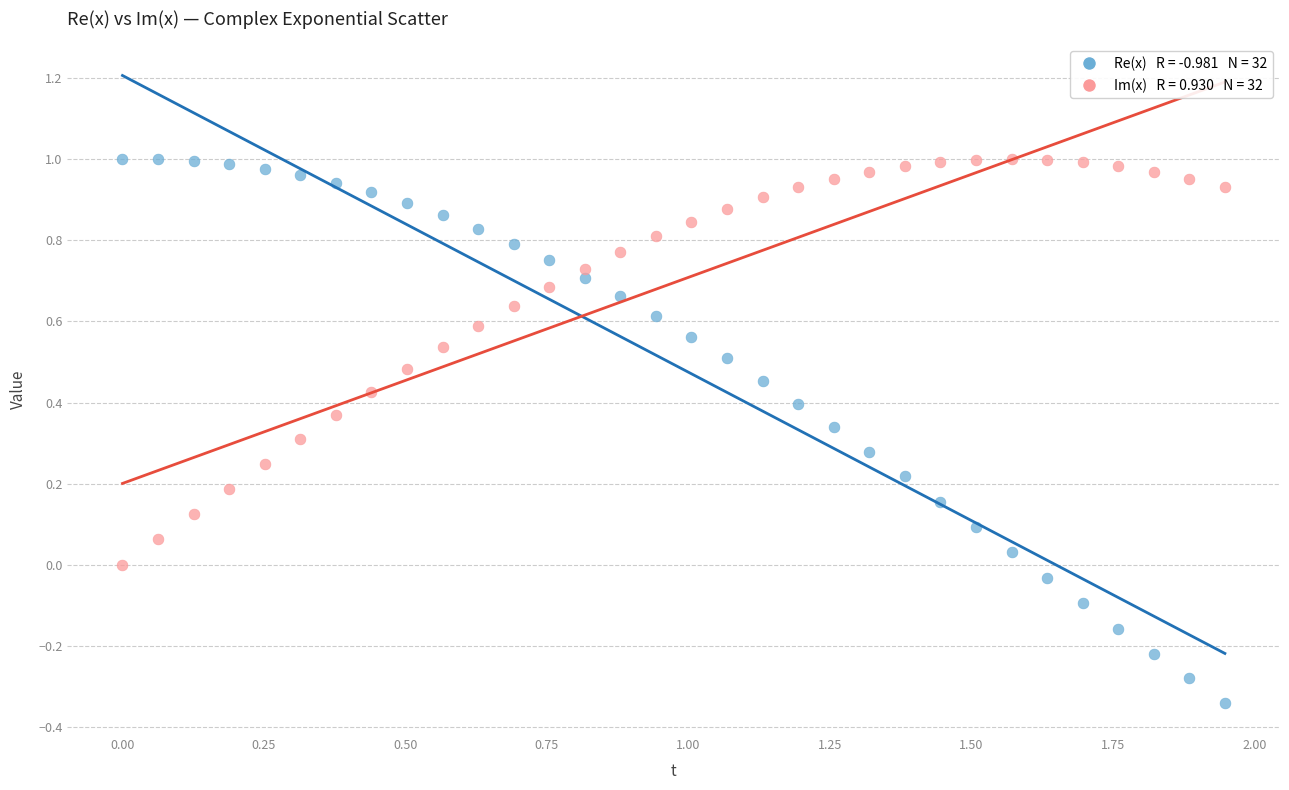

Across all data points, what is the range of X values (max minus min)?

1.9